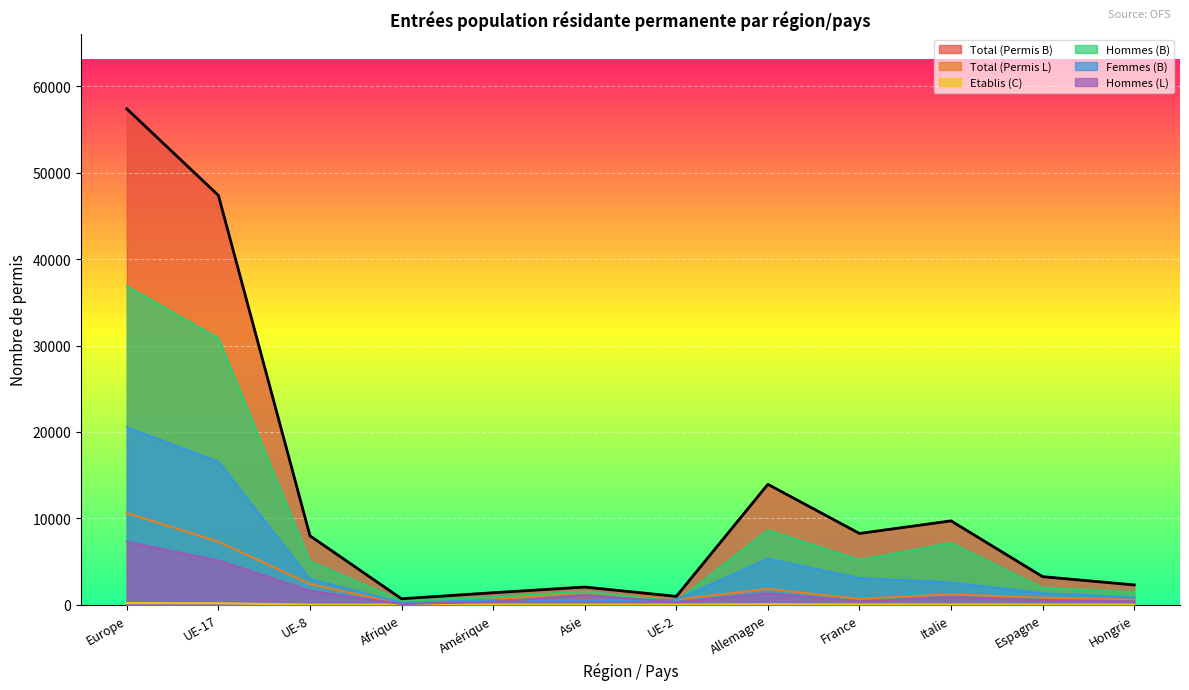

What is the sum of the Hommes (L) values at Afrique and UE-17?

5180